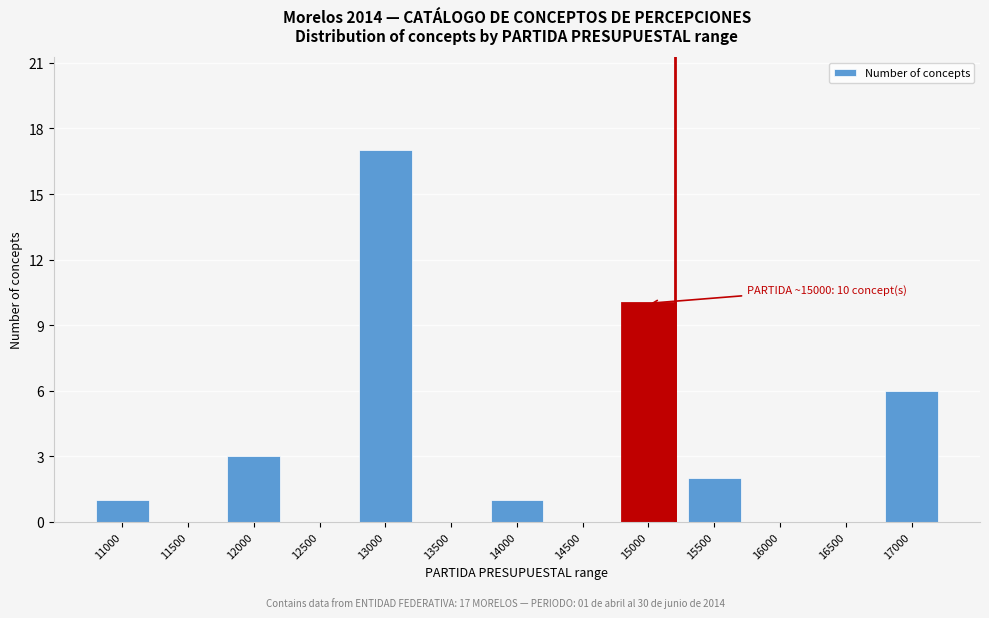

Reading right to left, what are all the values shown in this chart?

17000=6	16500=0	16000=0	15500=2	15000=10	14500=0	14000=1	13500=0	13000=17	12500=0	12000=3	11500=0	11000=1